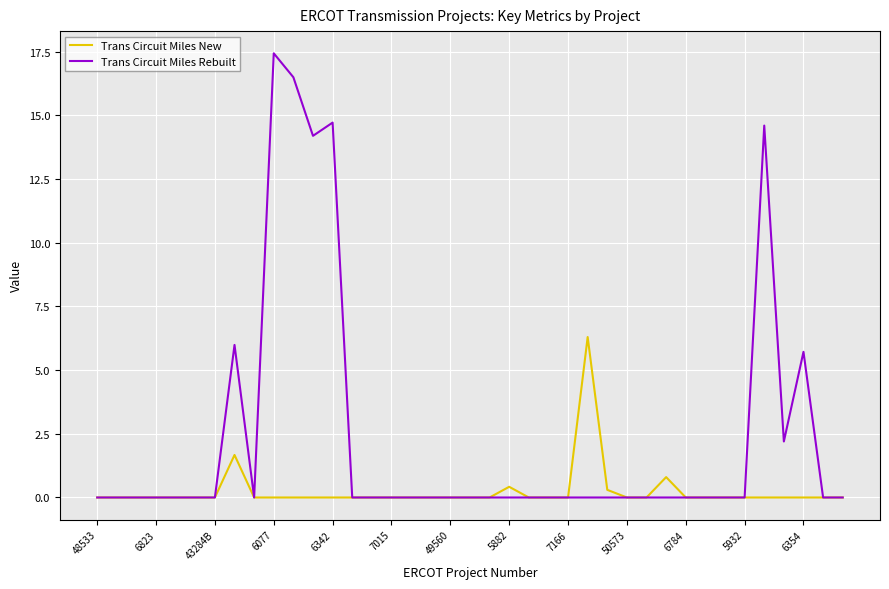

Rank the series by their average value, from lowest to highest.

Trans Circuit Miles New, Trans Circuit Miles Rebuilt